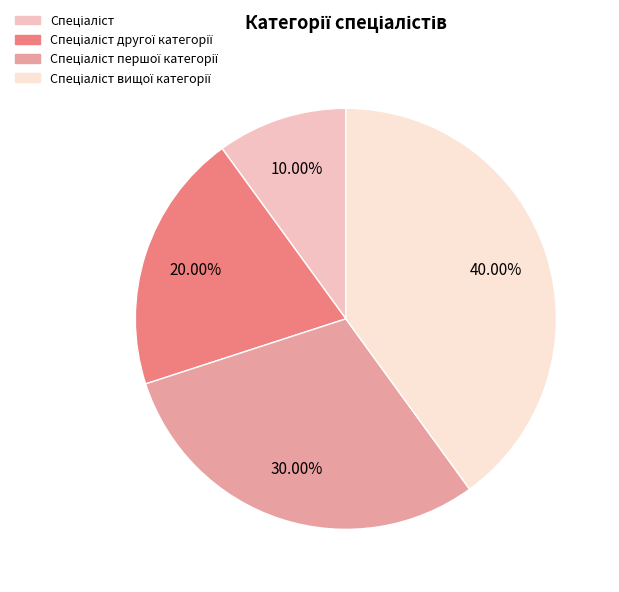

Is there a majority slice in this chart?

No